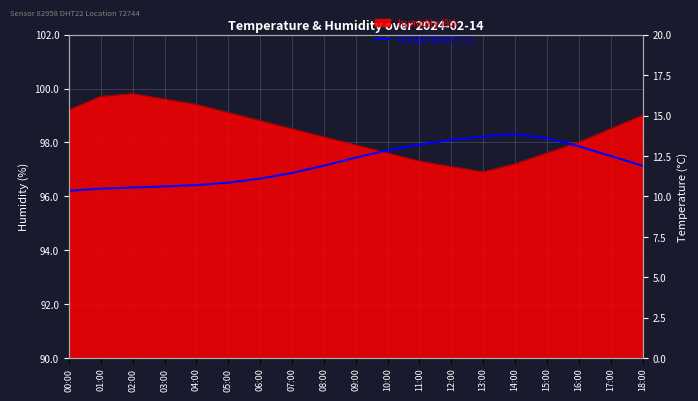

What is the smallest value displayed?

10.3